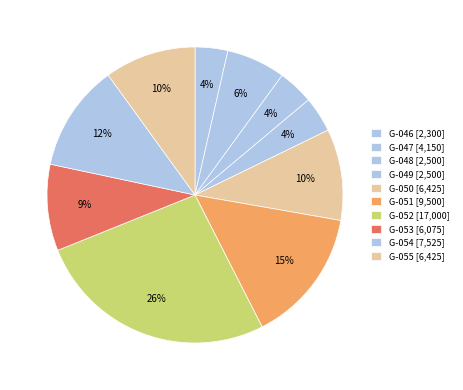

To the nearest percent, what is the combined percentage of G-055 and G-051?

25%